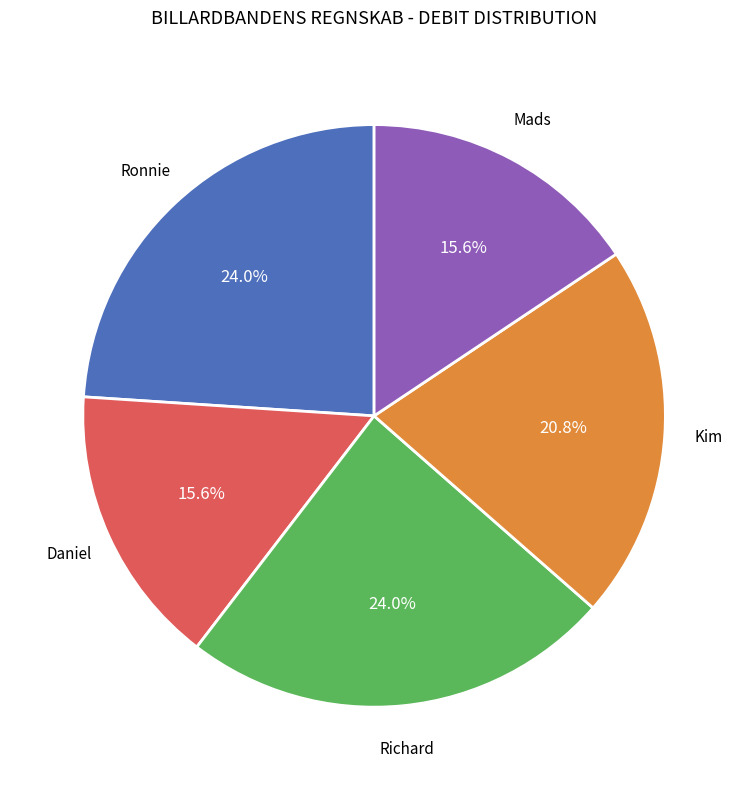

Is there a majority slice in this chart?

No